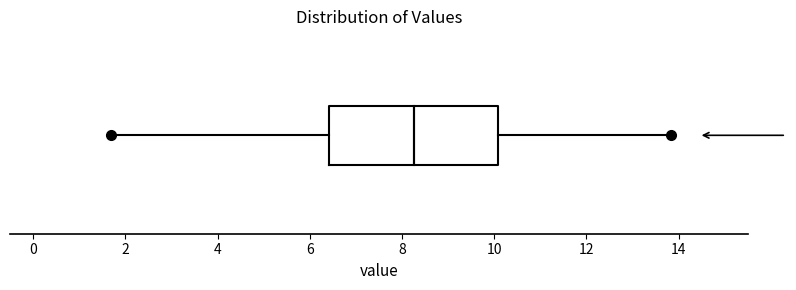

Where does the right whisker of the box end on the x-axis? The values are not printed on the chart, so give them approximately, as read against the axis.

13.8